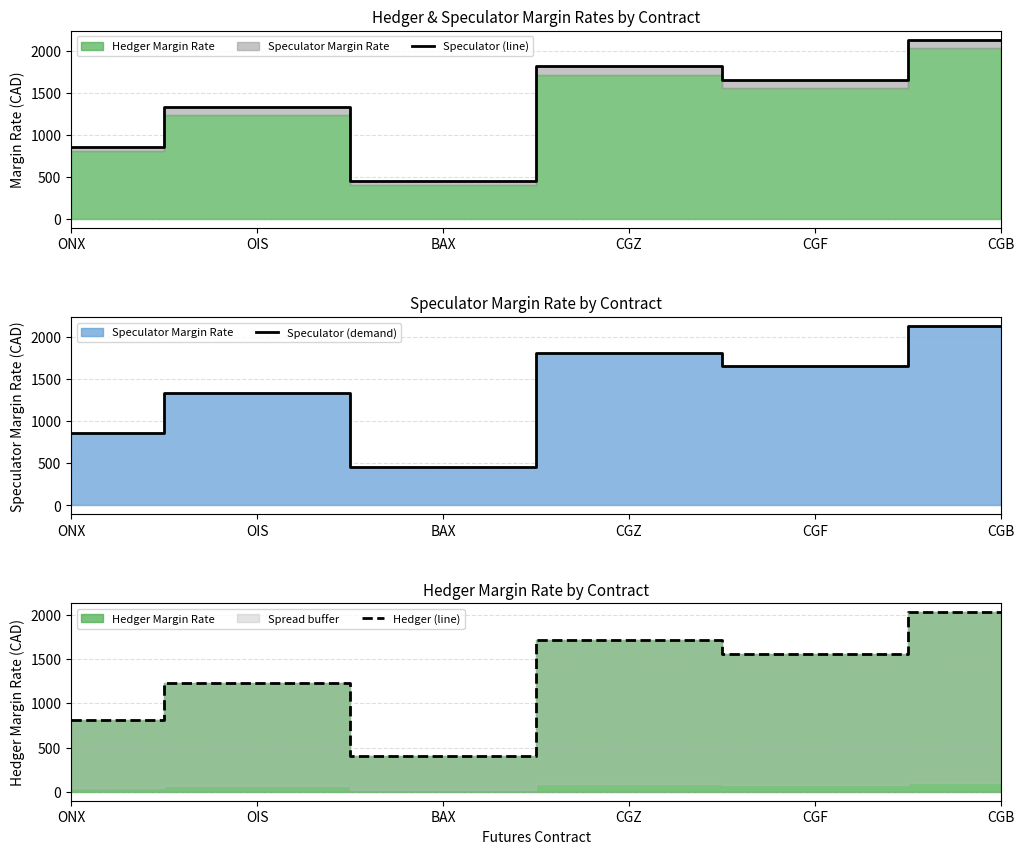

Reading left to right, list all the values displayed in this chart.

Speculator (line): 861	1333	451	1814	1654	2131
Speculator (demand): 861	1333	451	1814	1654	2131
Hedger (line): 811	1233	401	1714	1554	2031